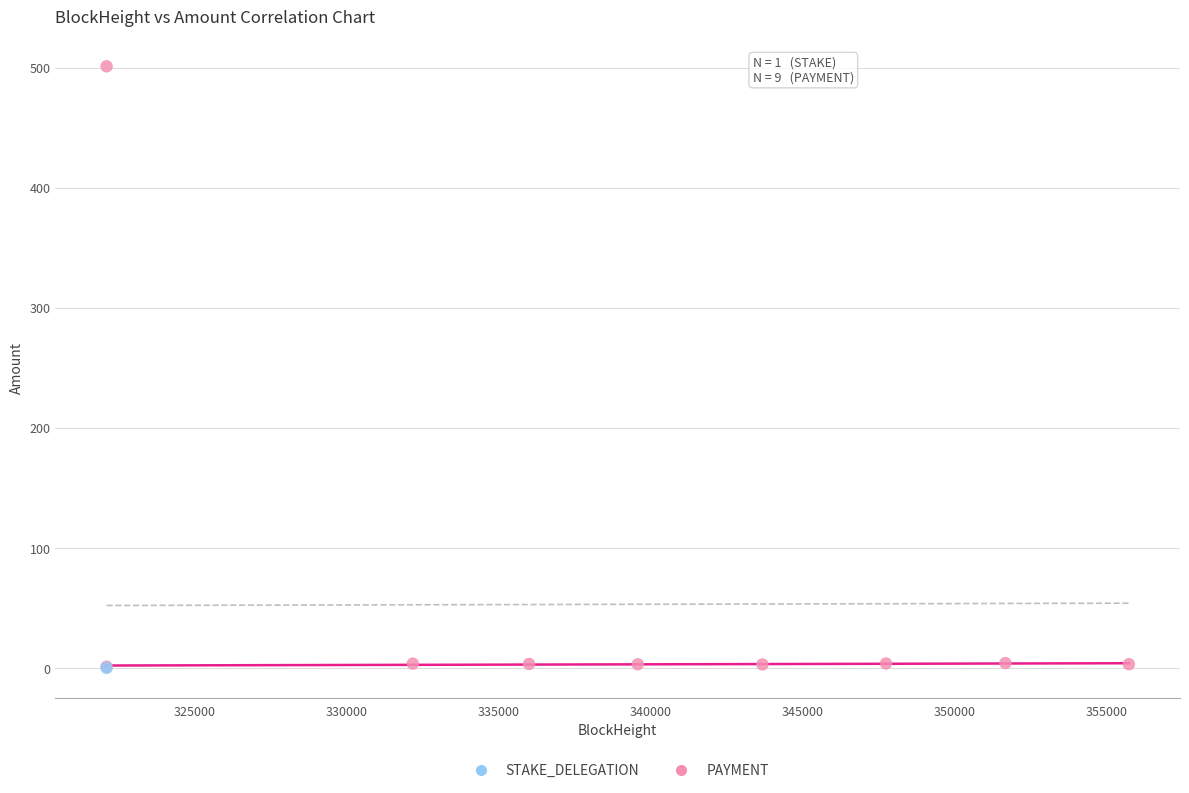

What are all the series names shown in the legend?

STAKE_DELEGATION, PAYMENT